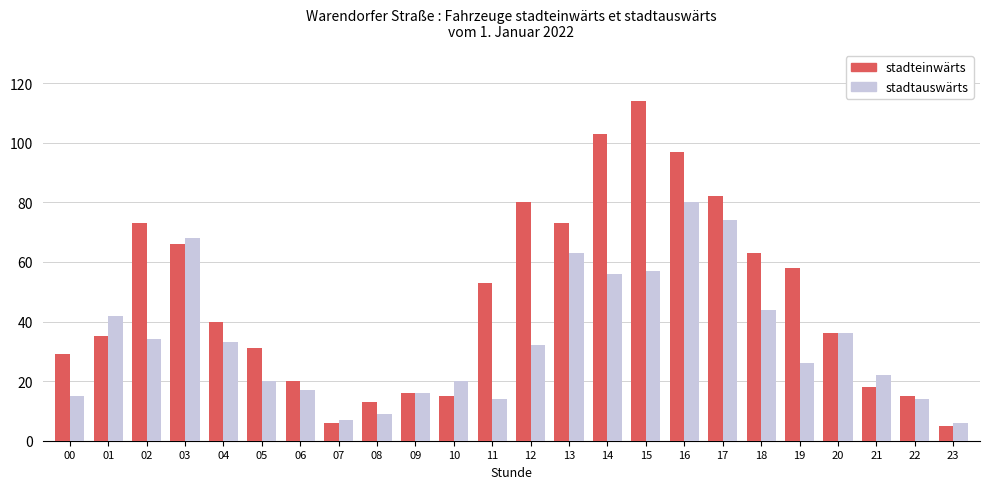

Between 06 and 19, which series saw the biggest shift?

stadteinwärts